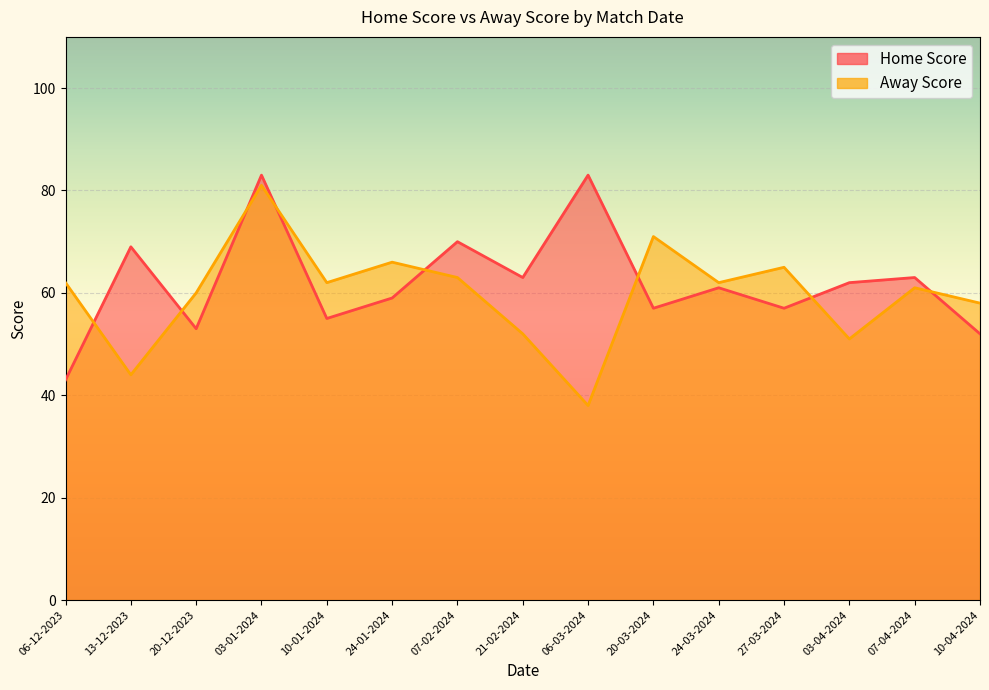

Reading left to right, what are all the values shown in this chart?

Home Score: 06-12-2023=43	13-12-2023=69	20-12-2023=53	03-01-2024=83	10-01-2024=55	24-01-2024=59	07-02-2024=70	21-02-2024=63	06-03-2024=83	20-03-2024=57	24-03-2024=61	27-03-2024=57	03-04-2024=62	07-04-2024=63	10-04-2024=52
Away Score: 06-12-2023=62	13-12-2023=44	20-12-2023=60	03-01-2024=81	10-01-2024=62	24-01-2024=66	07-02-2024=63	21-02-2024=52	06-03-2024=38	20-03-2024=71	24-03-2024=62	27-03-2024=65	03-04-2024=51	07-04-2024=61	10-04-2024=58